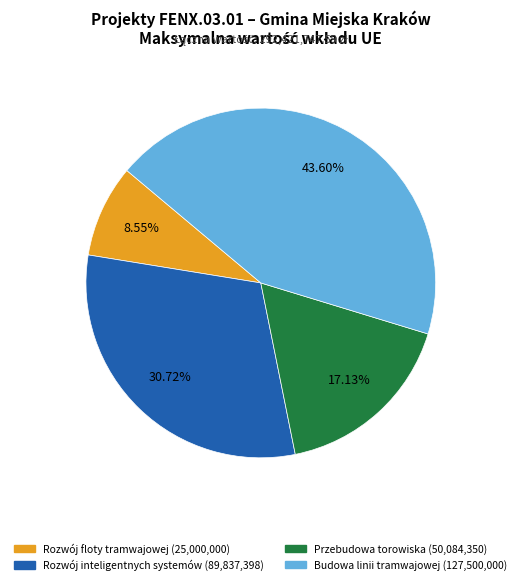

Does any single category account for the majority?

No